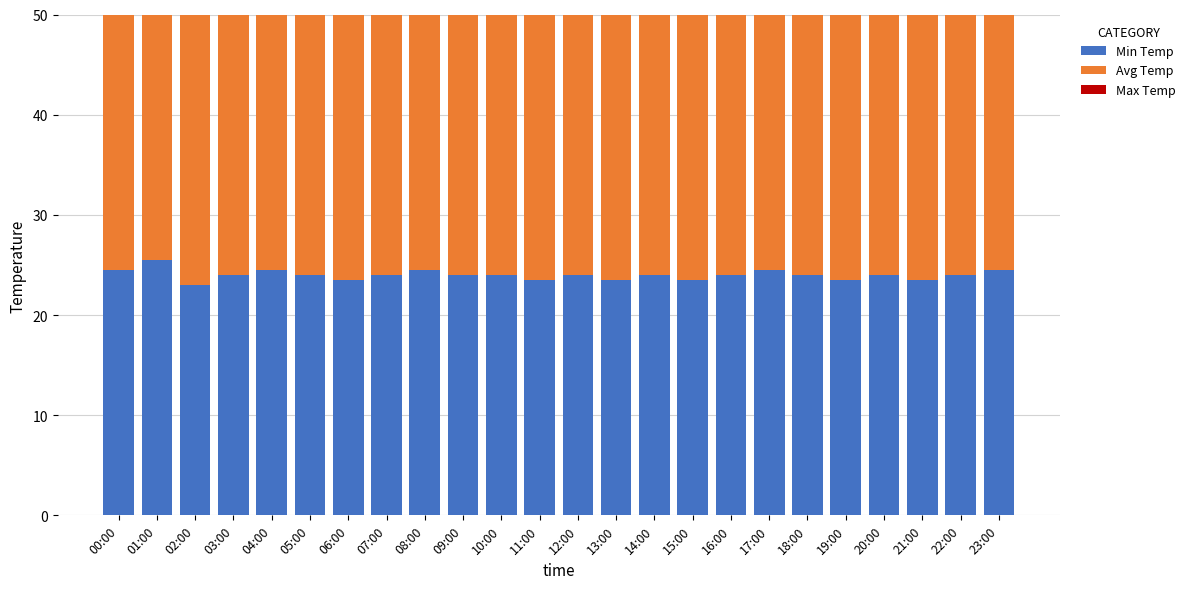

Is it true that Max Temp equals 41.8 at 13:00?

True